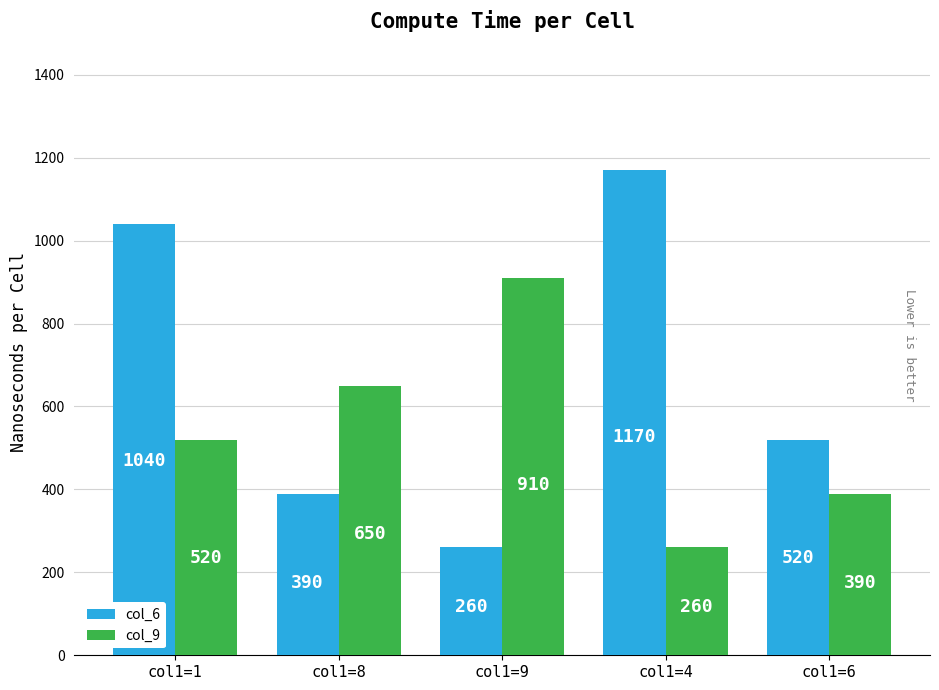

Reading left to right, transcribe all the data shown in this chart.

col_6: col1=1=1040	col1=8=390	col1=9=260	col1=4=1170	col1=6=520
col_9: col1=1=520	col1=8=650	col1=9=910	col1=4=260	col1=6=390